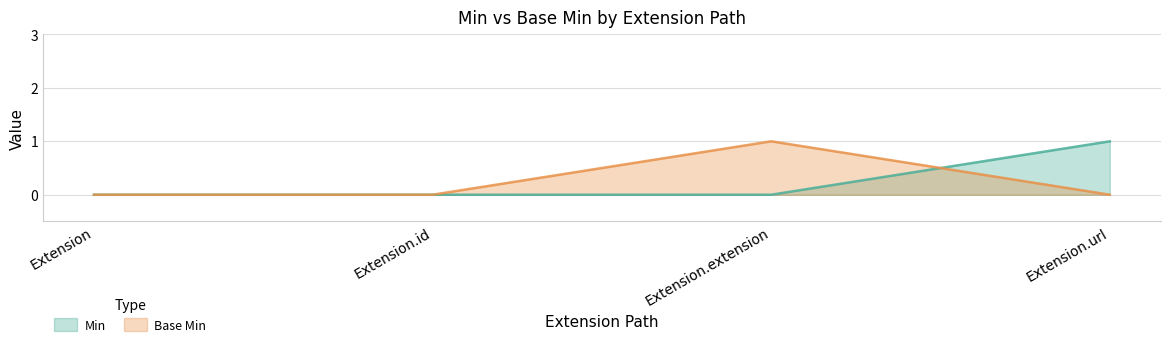

True or false: Base Min has more than 0 points higher than both neighbors.

True